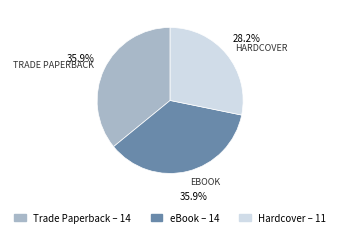

To the nearest percent, what is the difference between the Trade Paperback and Hardcover slice percentages?

8%